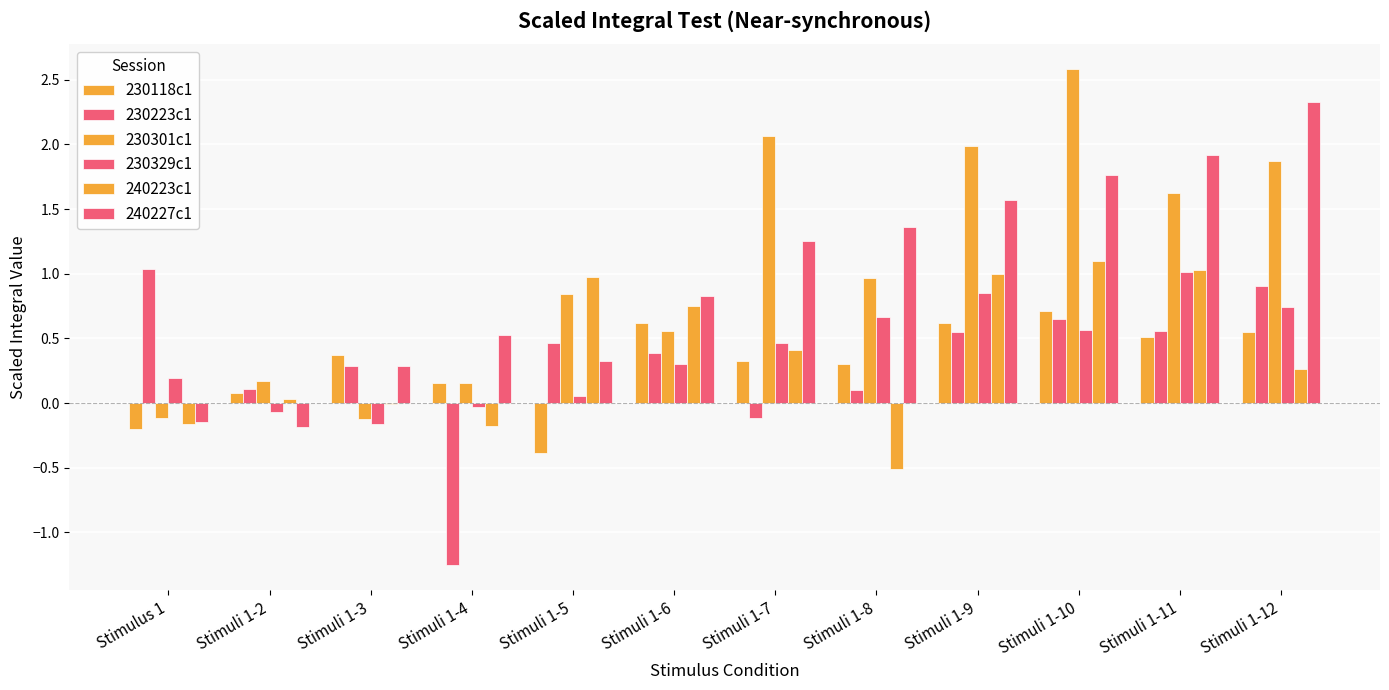

What is the spread (max minus min) of values at Stimuli 1-8?

1.9